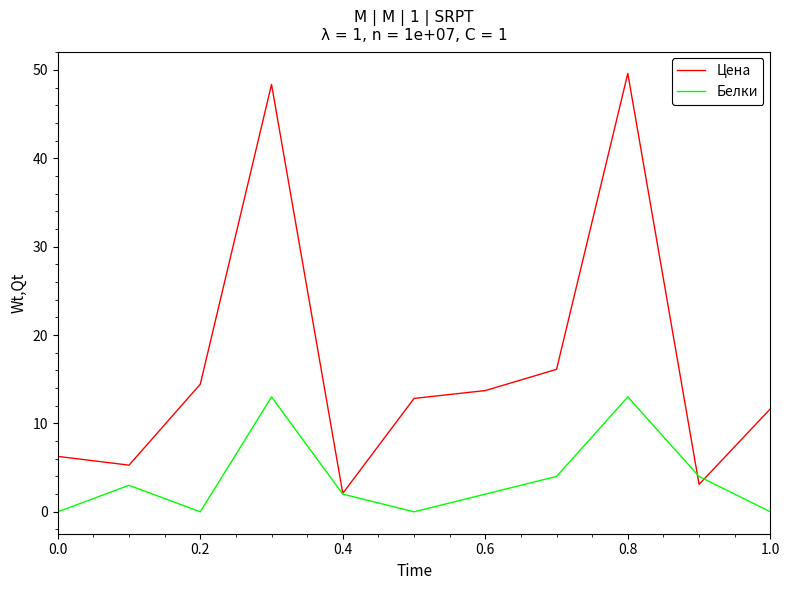

In Цена, how many points are higher than both neighbors (excluding endpoints)?

2